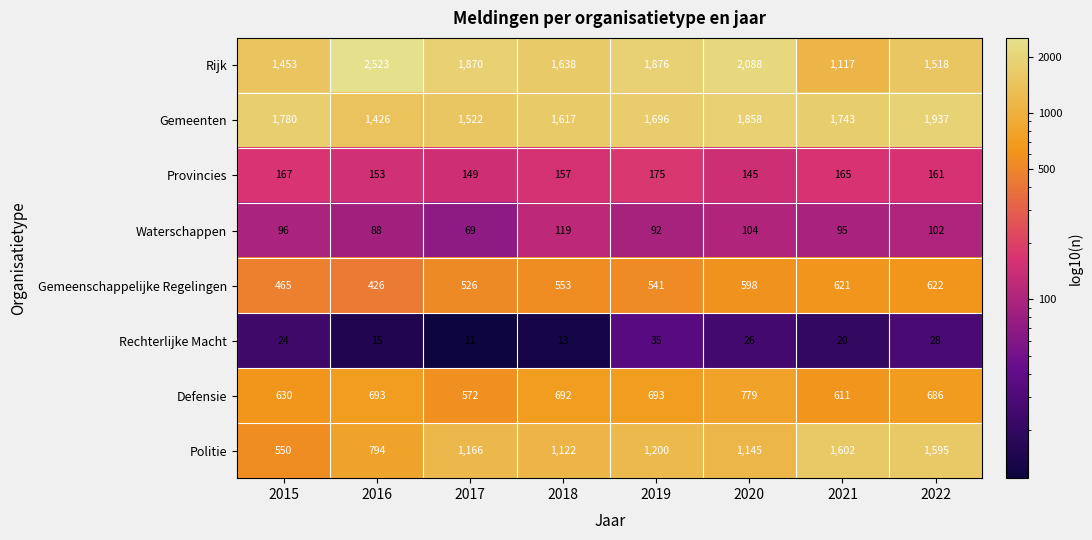

At which label is Rechterlijke Macht closest to 23?

2015